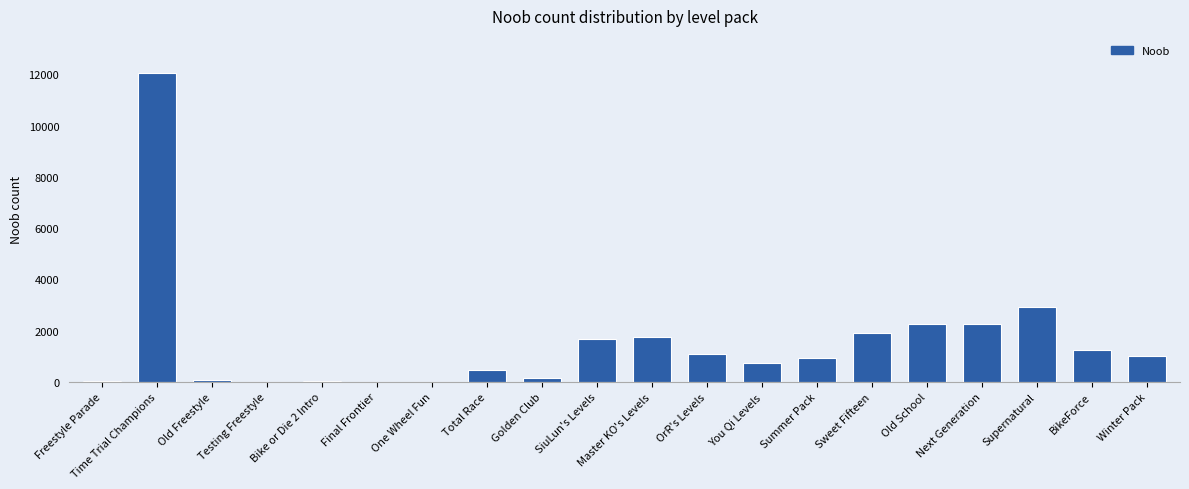

What is the sum of all values?

30508